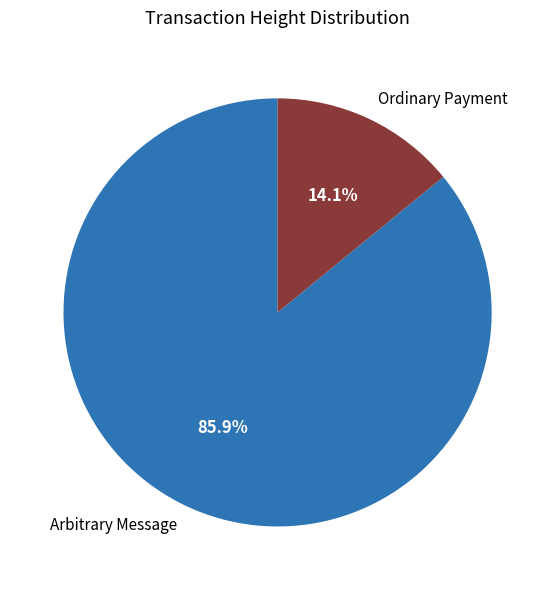

Does any single category account for the majority?

Yes